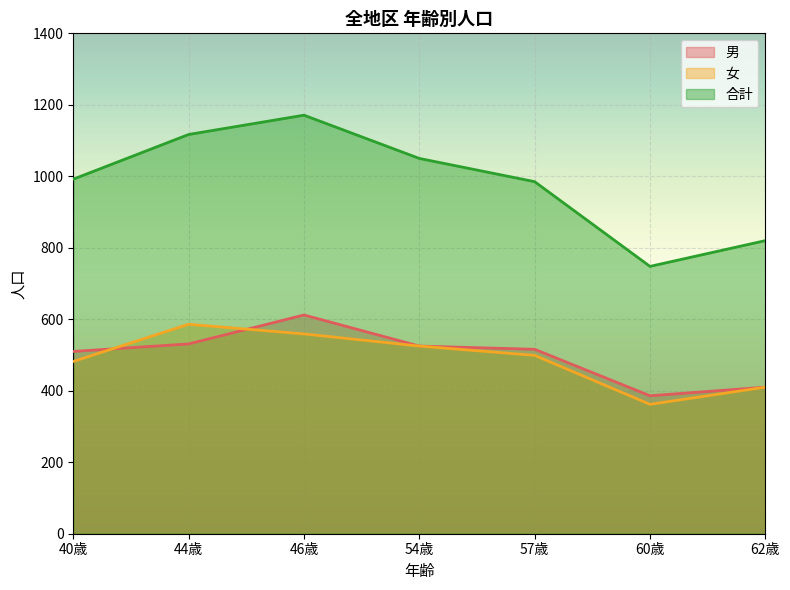

What is the difference between the maximum and minimum values in the 女 series?

224